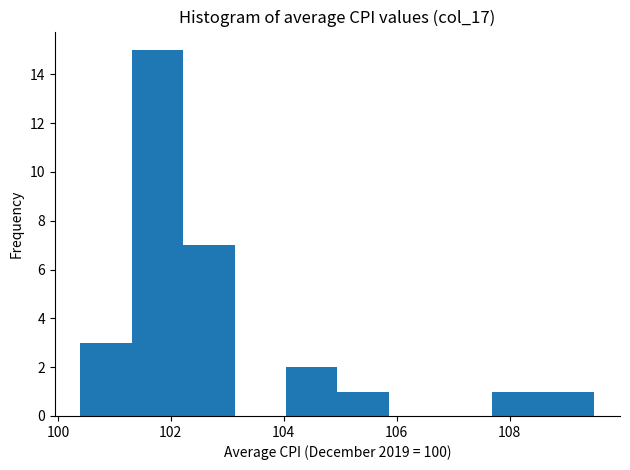

Reading left to right, transcribe this chart: for each bar, give the range it covers on the x-axis and its height. Neither the bar edges nor the heights are printed on the chart, so give them approximately, as read against the axes.

100.4 to 101.4: 3
101.4 to 102.2: 15
102.2 to 103.2: 7
103.2 to 104.0: 0
104.0 to 105.0: 2
105.0 to 105.8: 1
105.8 to 106.8: 0
106.8 to 107.6: 0
107.6 to 108.6: 1
108.6 to 109.6: 1